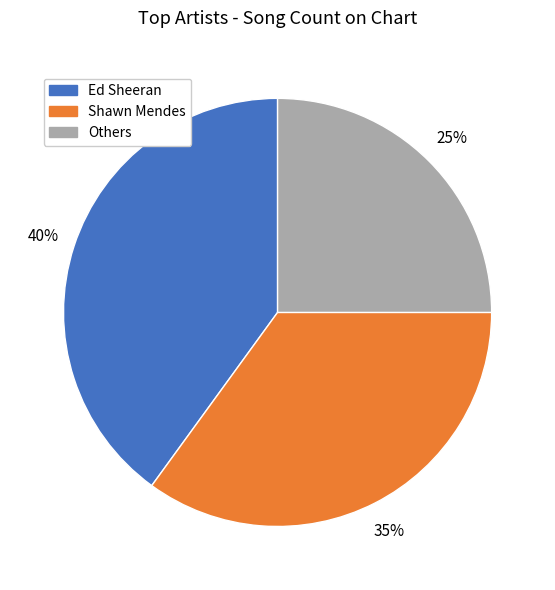

Is there a majority slice in this chart?

No